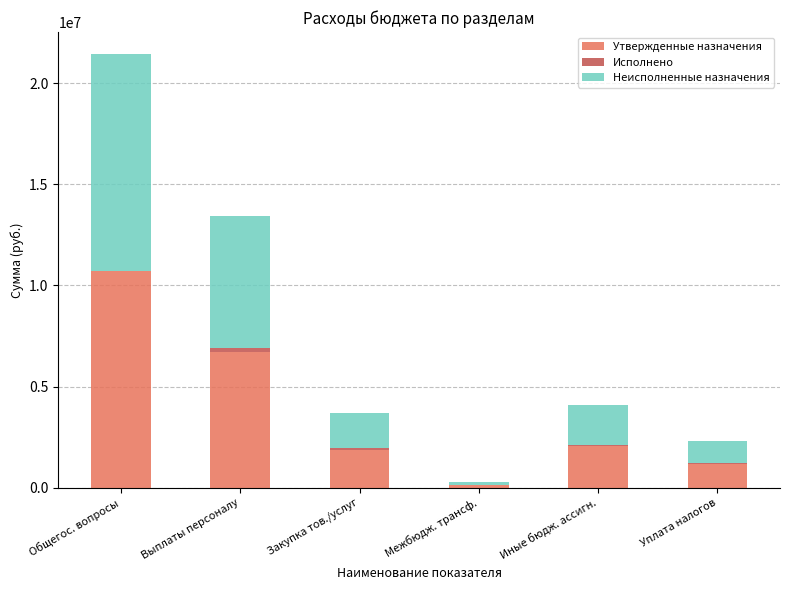

Count the number of categories in the chart.

6